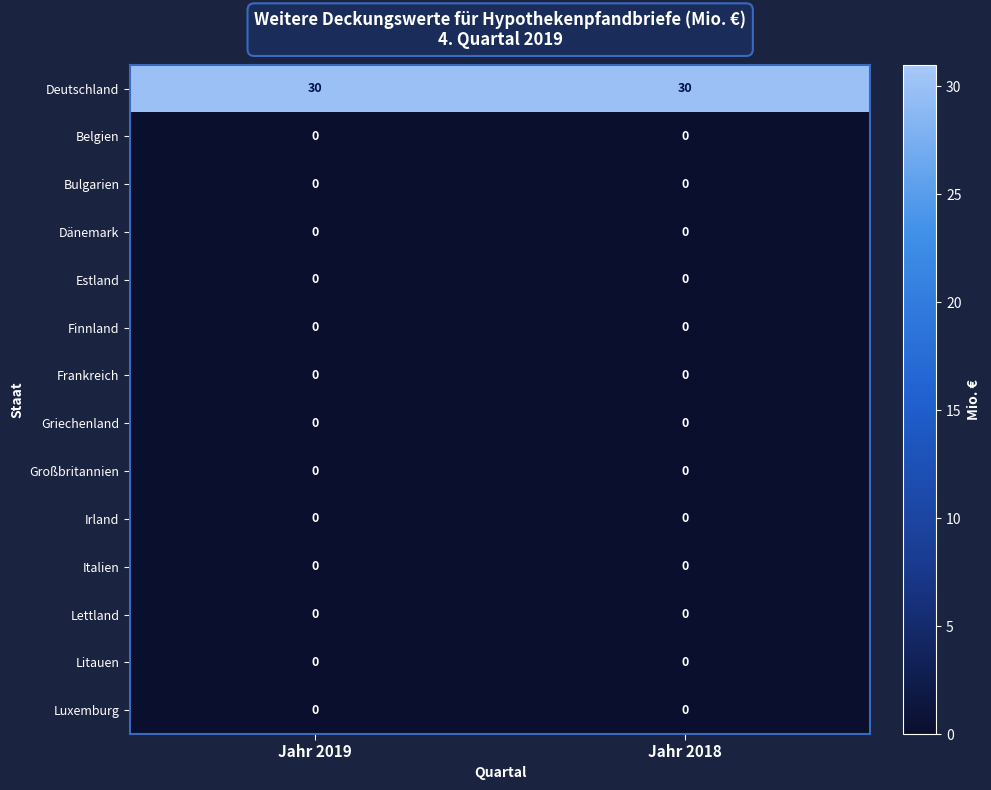

The Großbritannien series shows 0 at Jahr 2018. True or false?

True